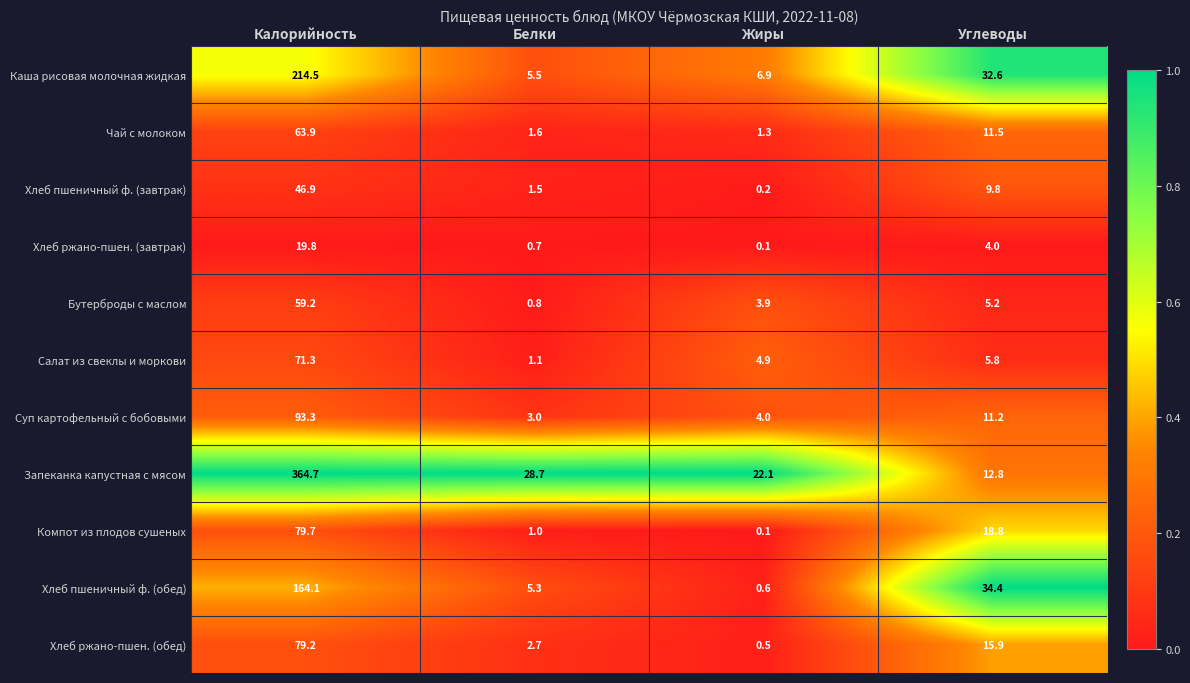

What is the difference between the second highest and minimum values in the Салат из свеклы и моркови series?

4.7